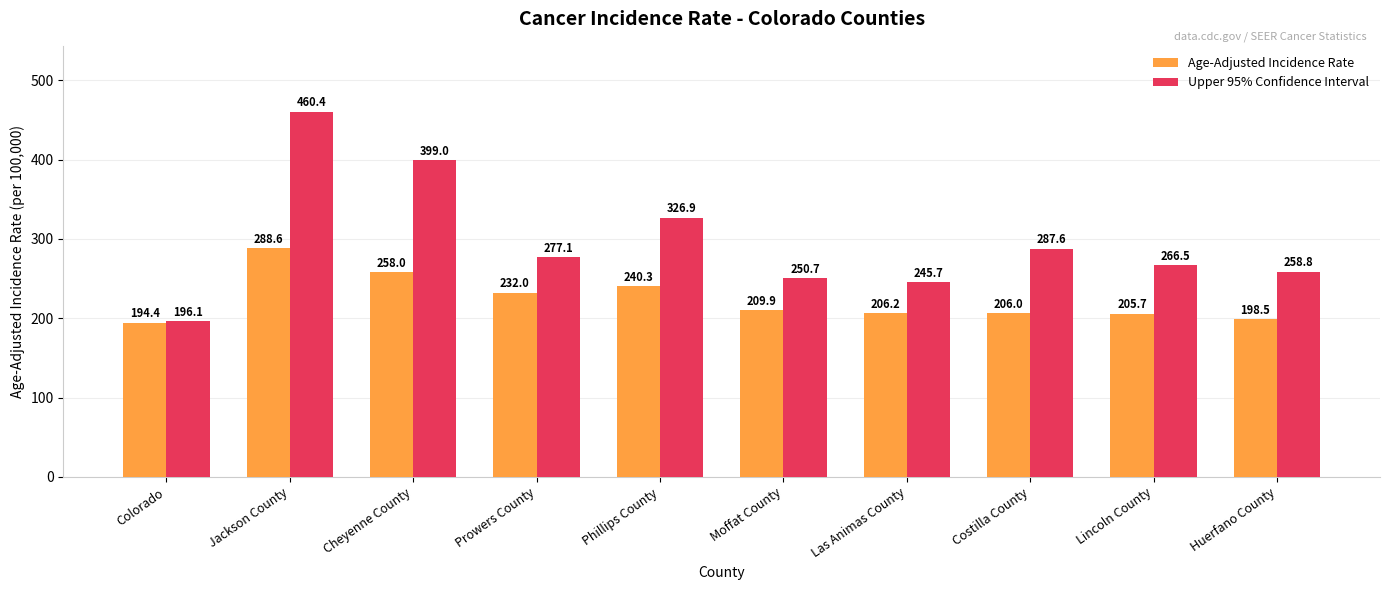

Where is Upper 95% Confidence Interval nearest to the value 328?

Phillips County